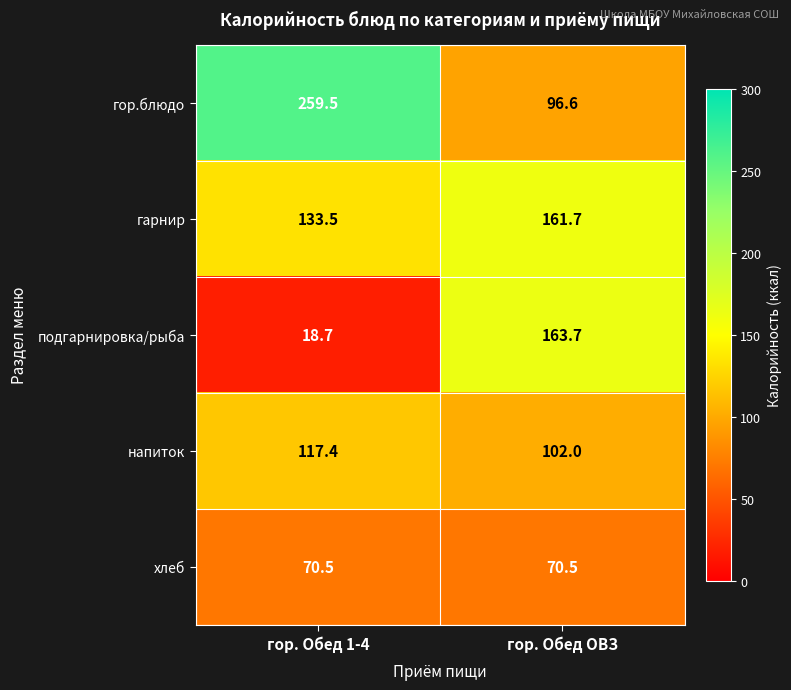

At which category is the sum across all series the highest?

гор. Обед 1-4